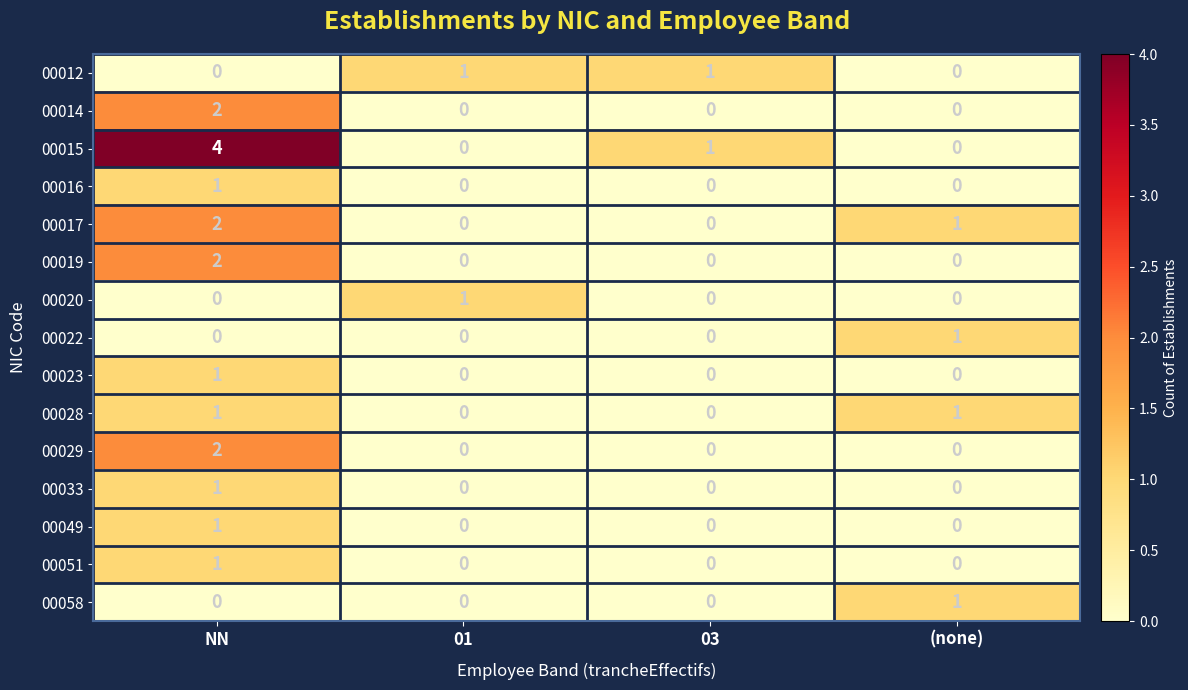

What is the difference between the highest and lowest values at NN?

4